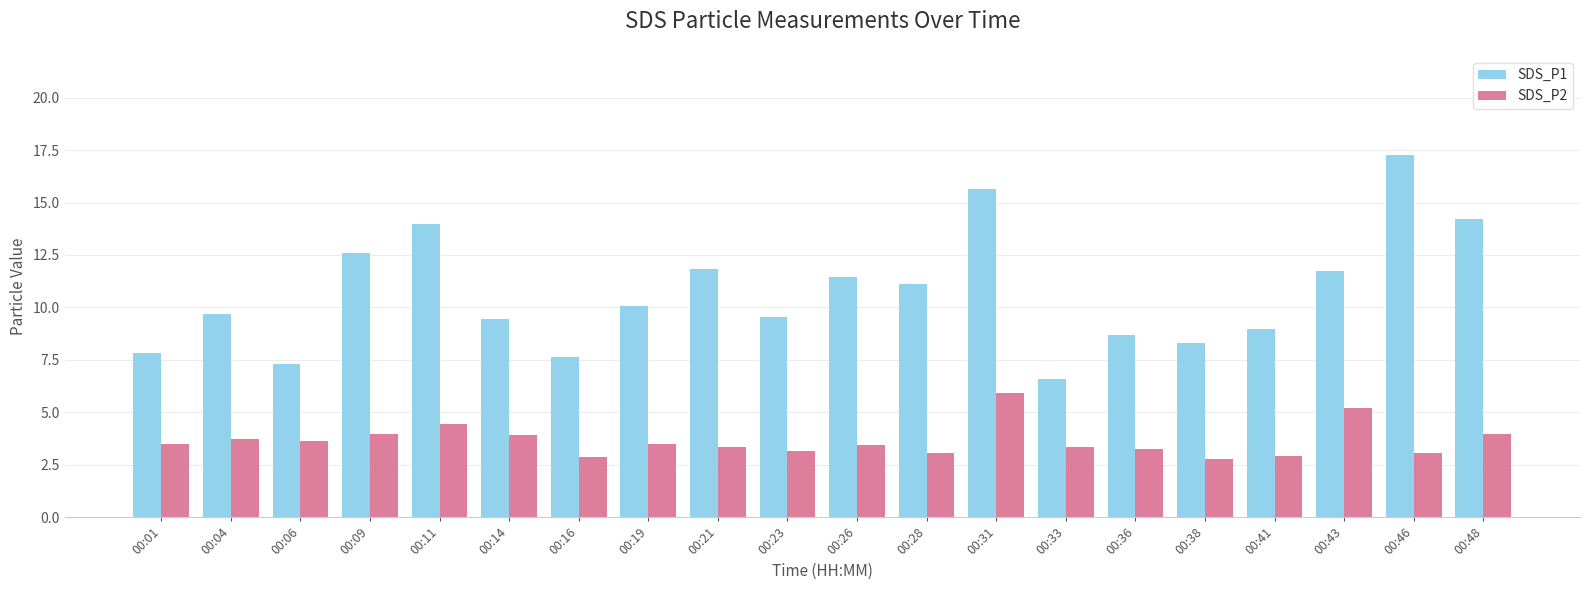

What is the difference between the highest and lowest values at 00:23?

6.4